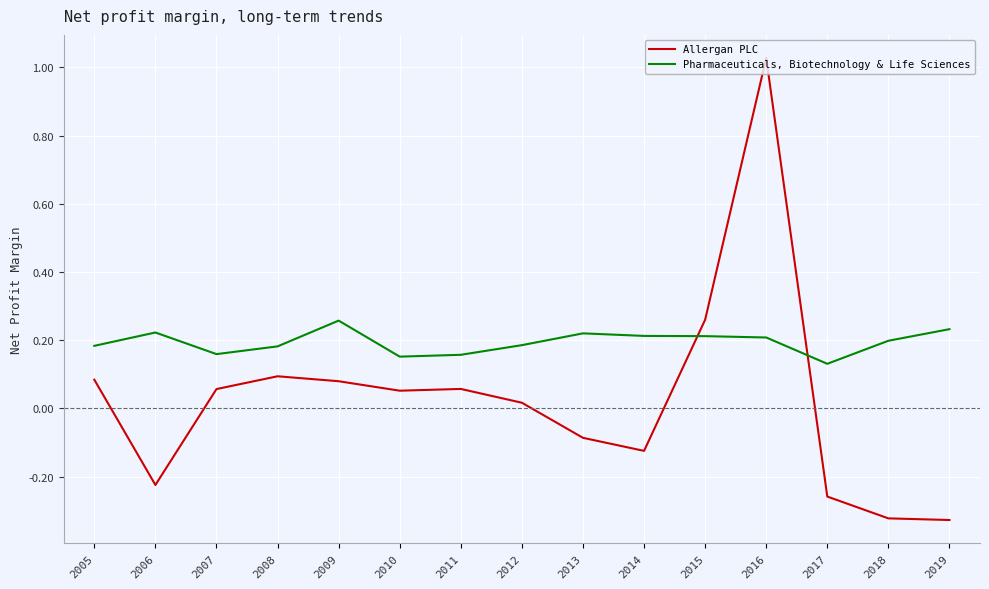

True or false: Allergan PLC has a value of 0.0 at 2007.

False